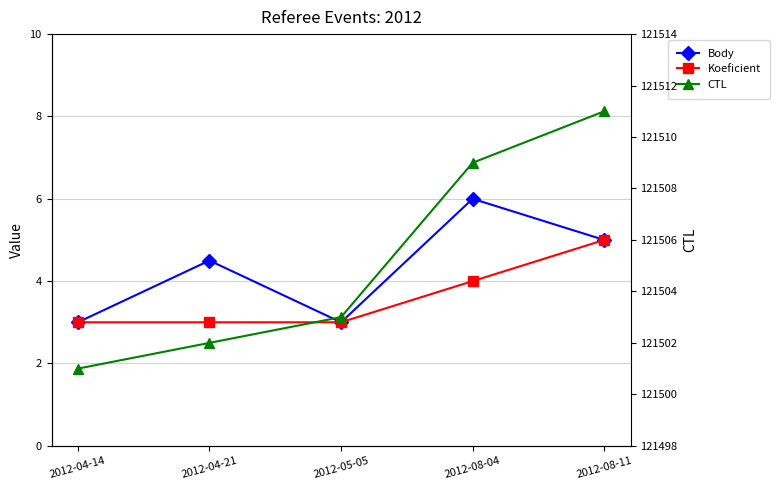

Which category has the highest value in the Body series?

2012-08-04